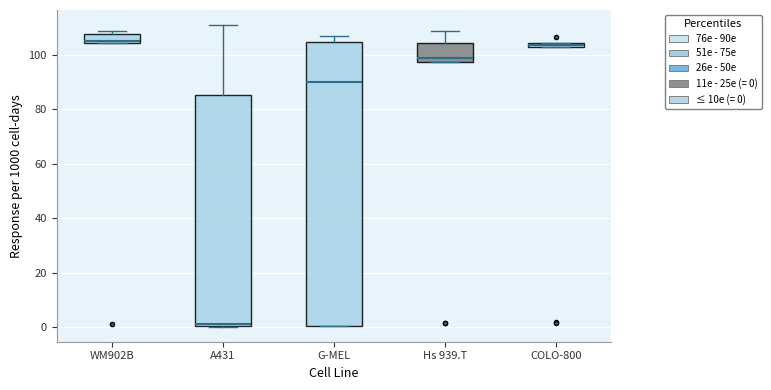

Which box is the tallest, from its lower edge to its upper edge?

G-MEL